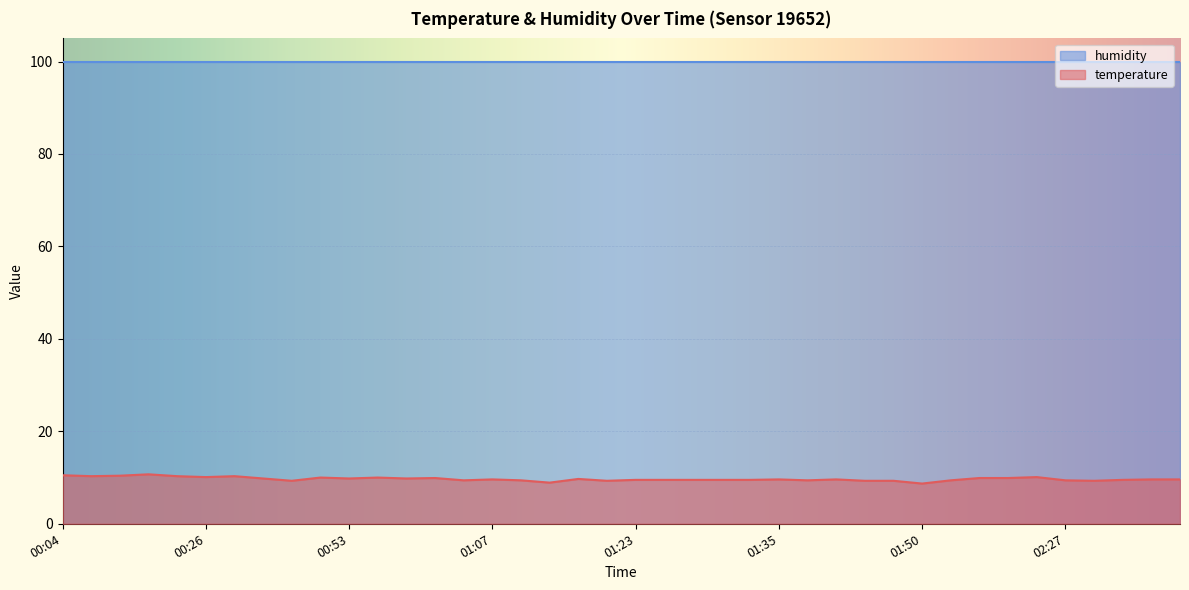

What position from the right is 01:16?

23